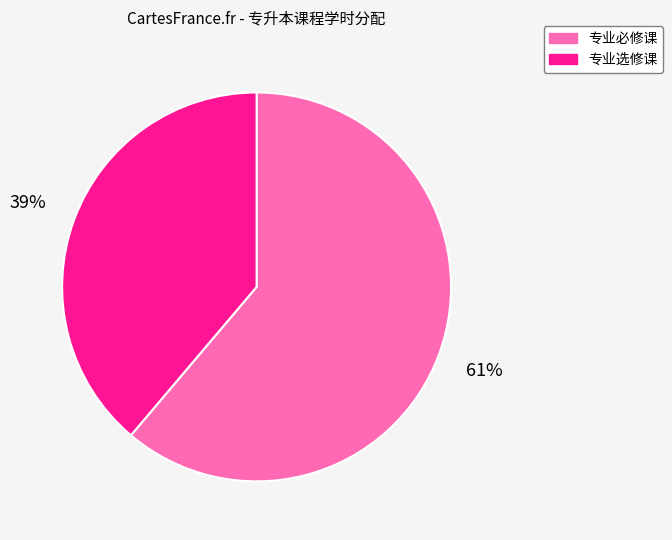

What is the majority slice?

专业必修课